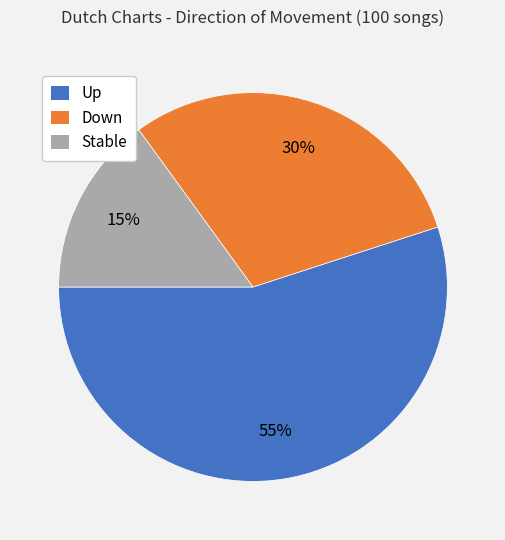

To the nearest percent, what is the combined percentage of Down and Up?

85%